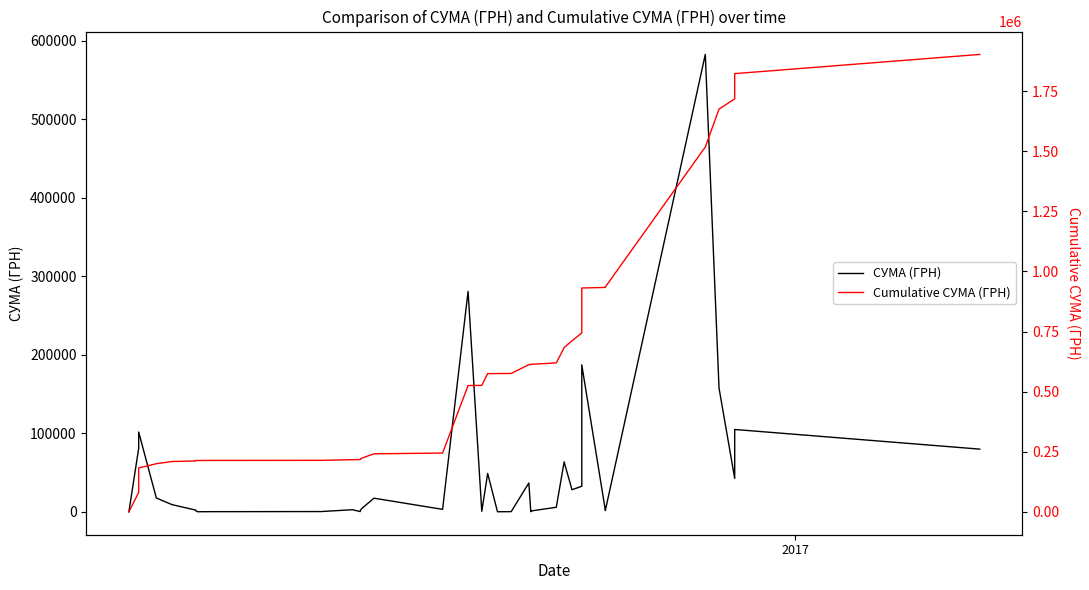

Rank the series by their average value, from highest to lowest.

Cumulative СУМА (ГРН), СУМА (ГРН)